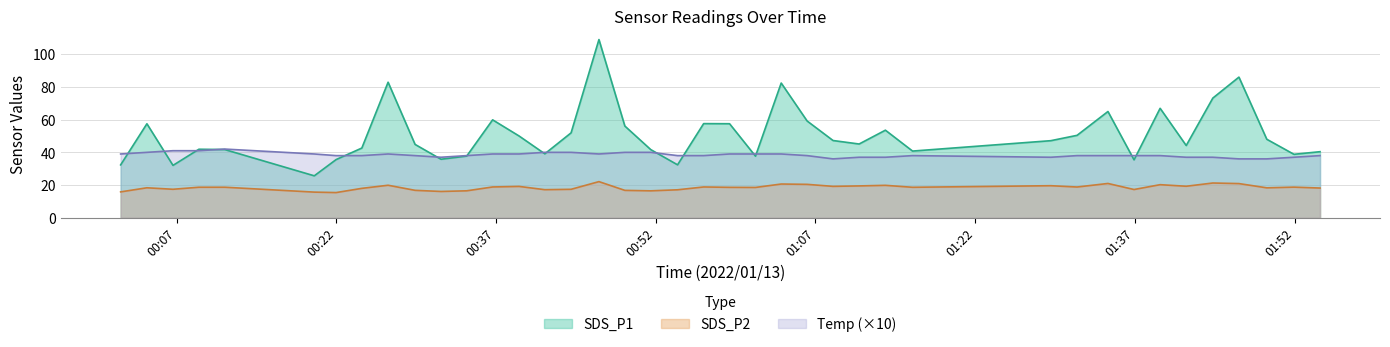

What is the sum of the SDS_P2 values at 2022/01/13 01:08:39 and 2022/01/13 01:16:07?

37.8